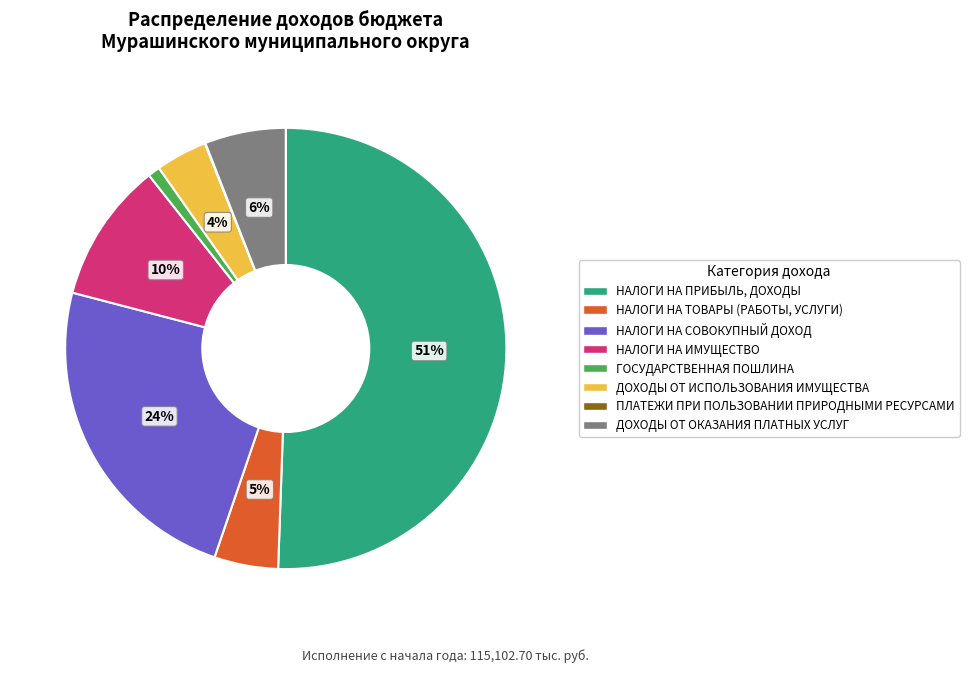

Combined, do НАЛОГИ НА ТОВАРЫ (РАБОТЫ, УСЛУГИ) and НАЛОГИ НА ИМУЩЕСТВО account for over 50%?

No